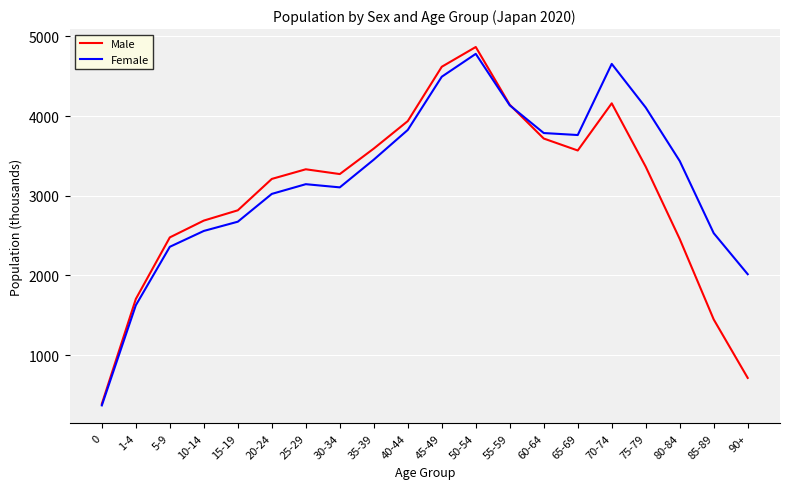

Is this an area chart (filled region under the line)?

No